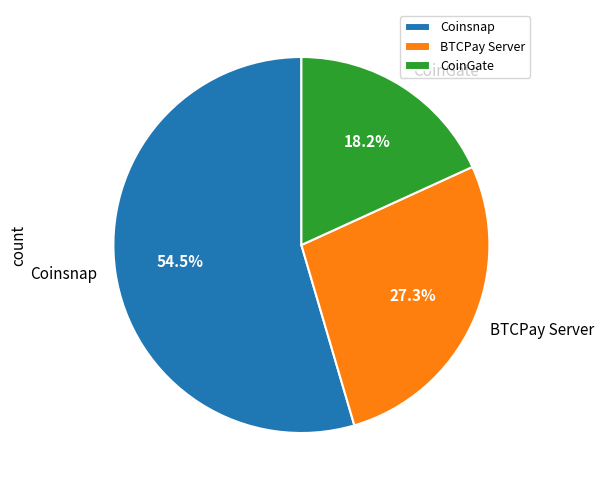

Which category accounts for the majority?

Coinsnap